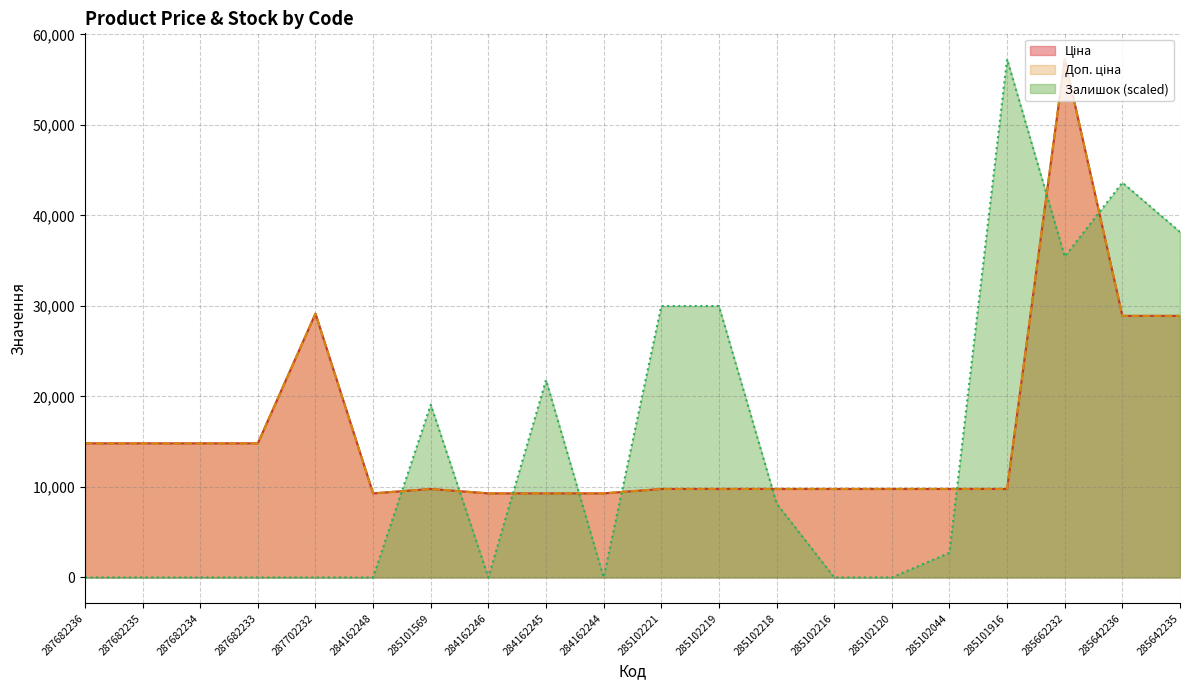

True or false: Залишок and Доп. ціна cross at least once.

True